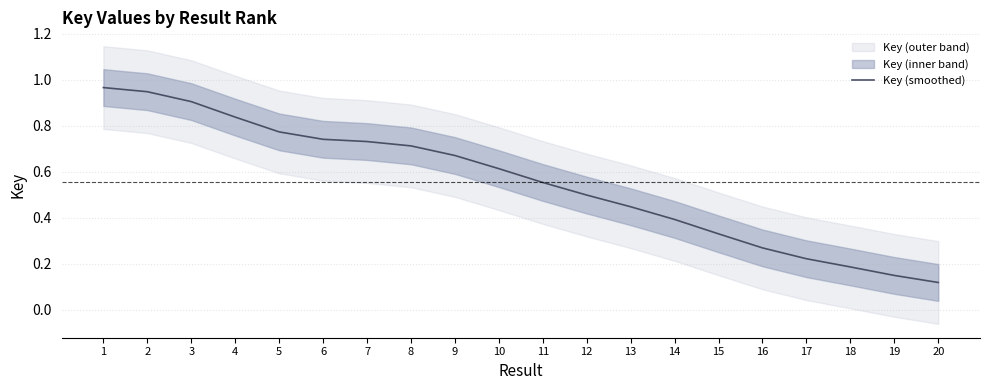

What is the value of the 4th point from the left?

0.8